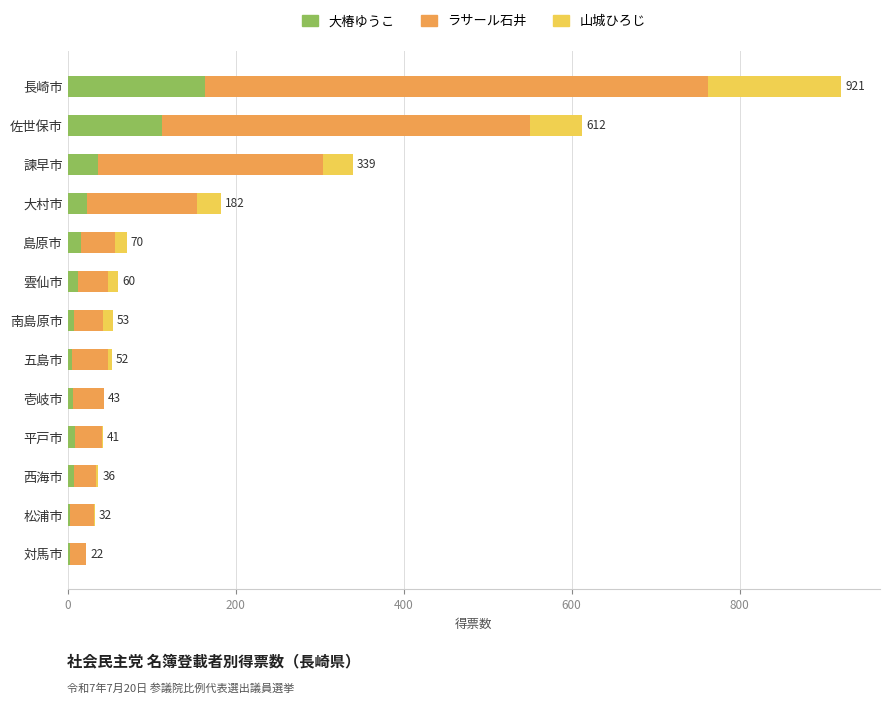

What is the sum of all 大椿ゆうこ values?

400.8